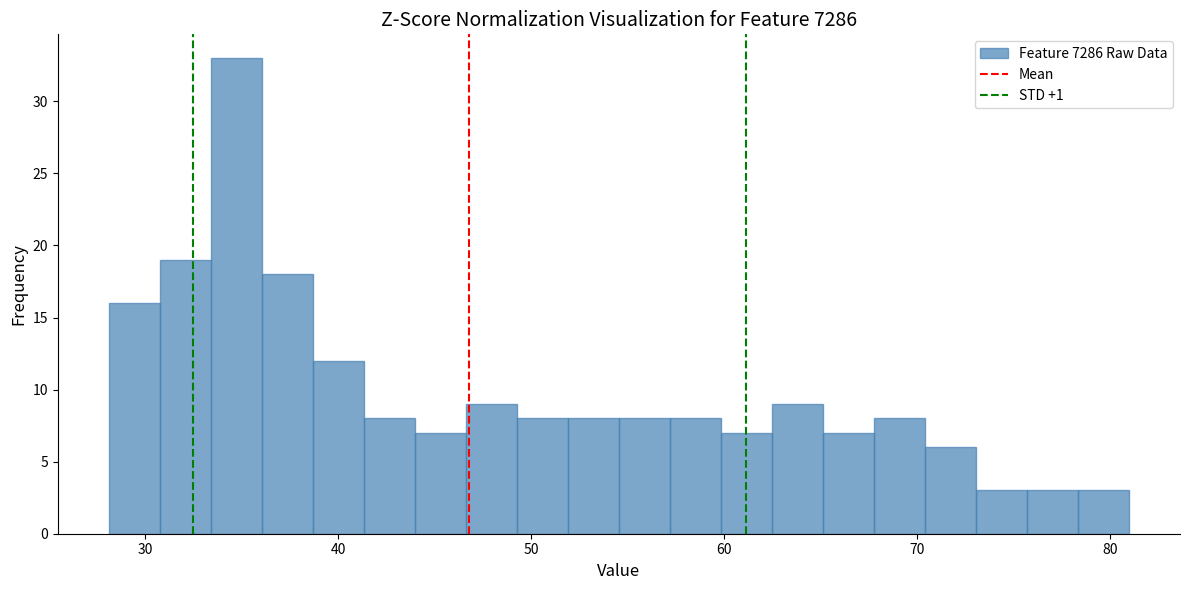

Around what value on the x-axis is the tallest bar? Give the approximate position of its centre, as read against the axis.

35